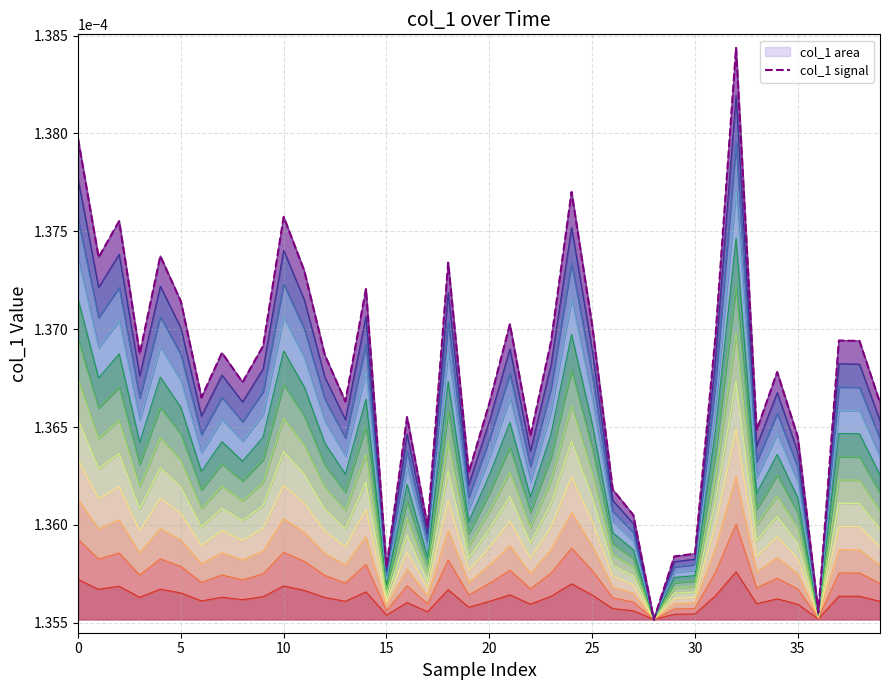

The value at 35 is 0.0. True or false?

False